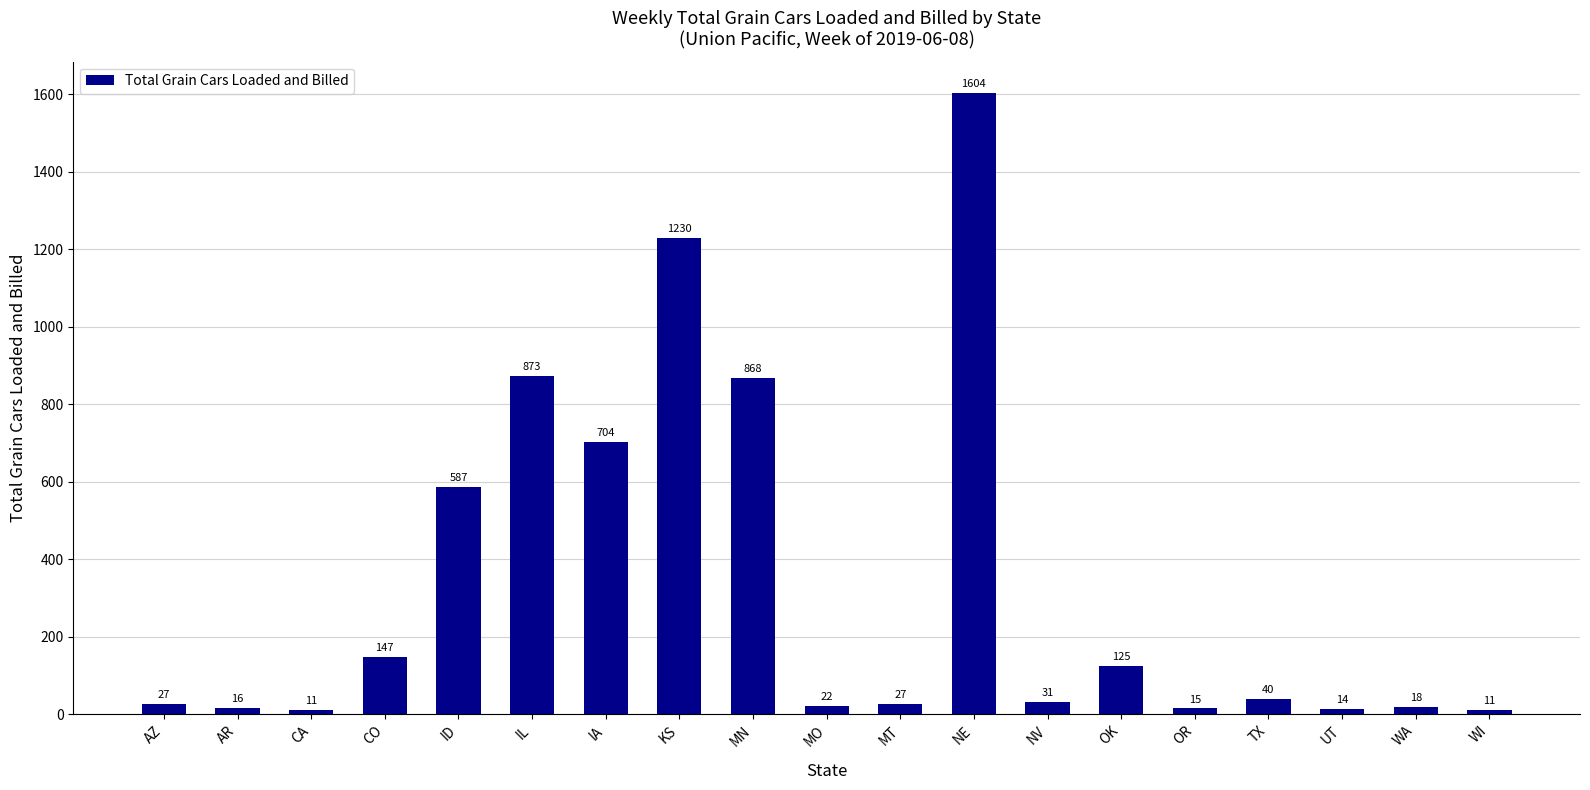

Between MO and CA, which is larger?

MO